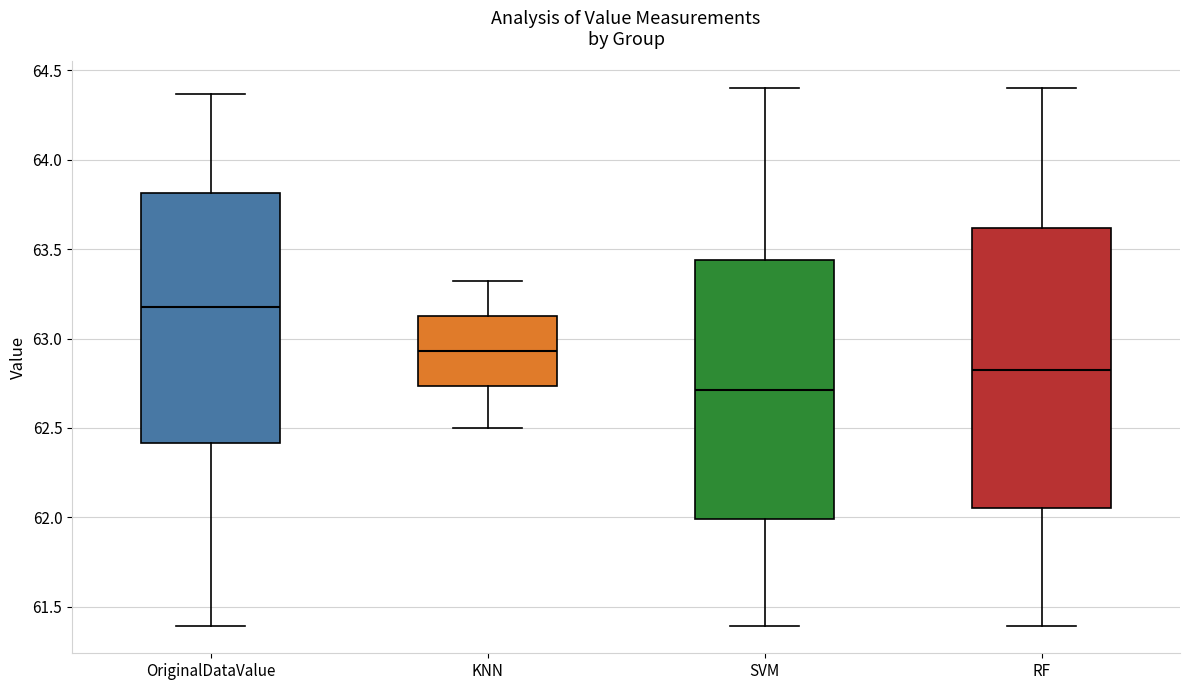

Where does the lower whisker of the box for RF end on the y-axis? The values are not printed on the chart, so give them approximately, as read against the axis.

61.40